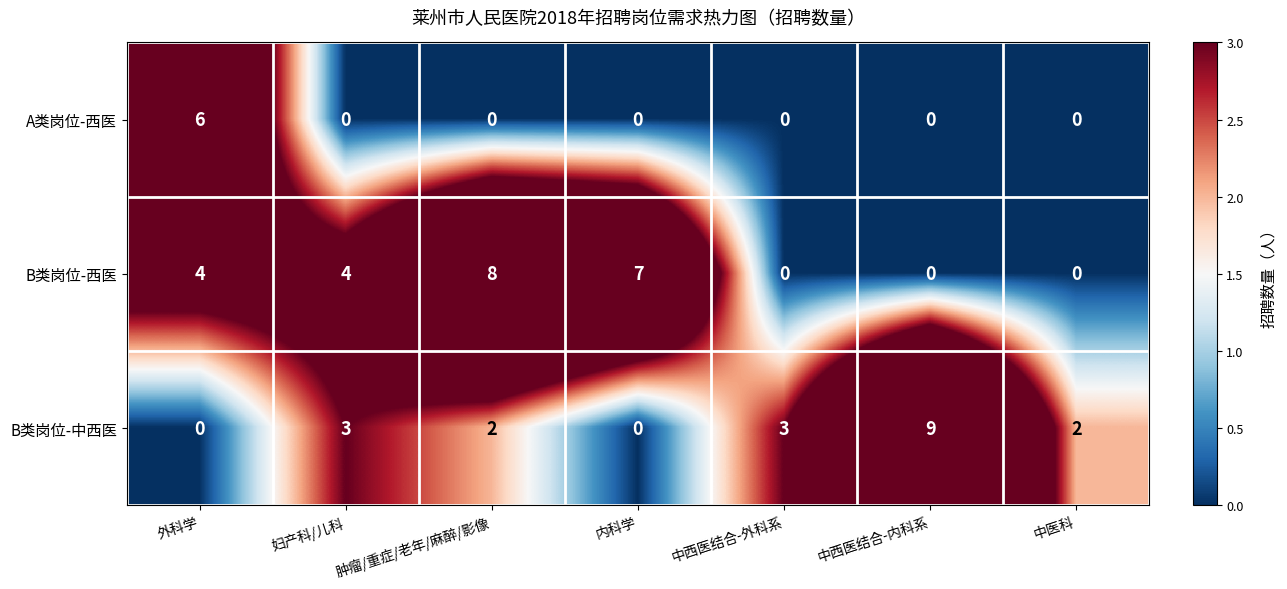

How many values in A类岗位-西医 are above zero?

1